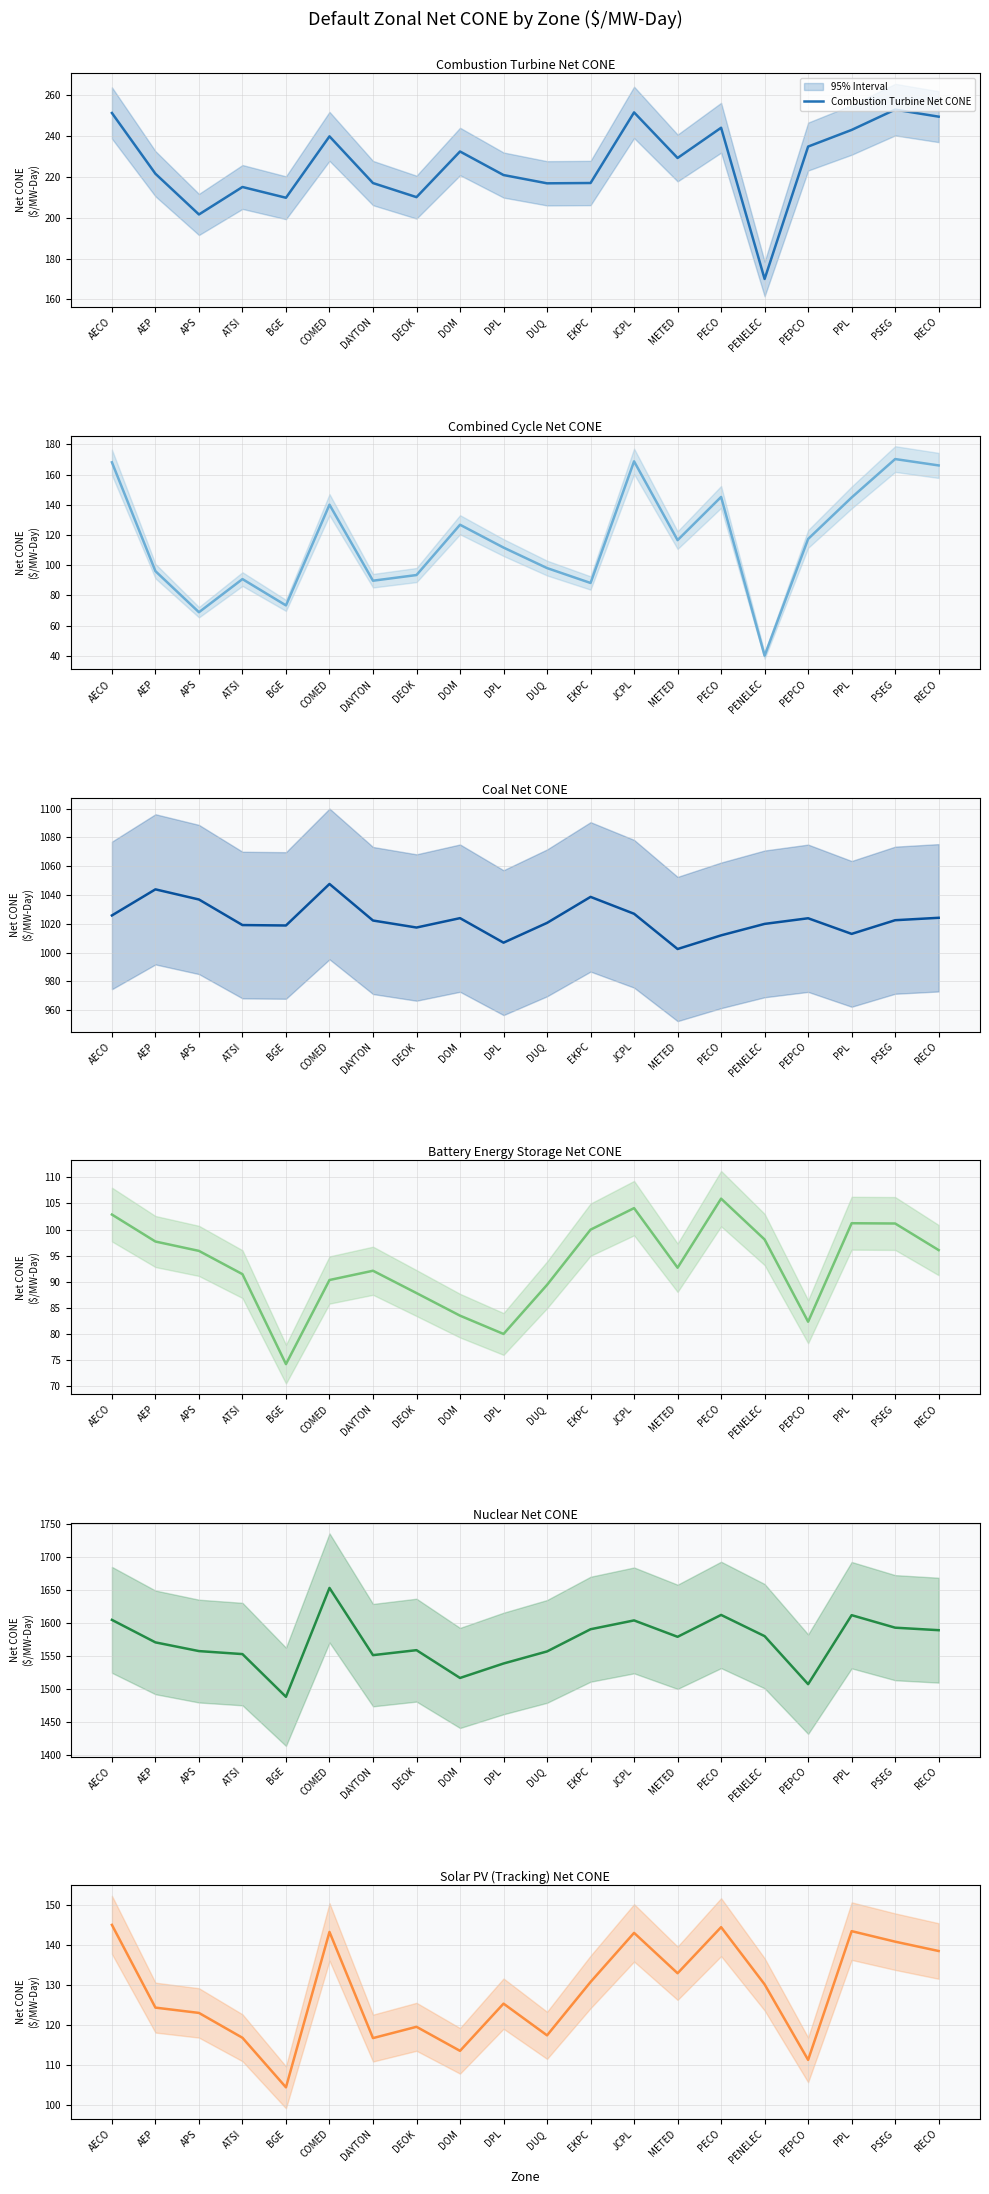

How many series are shown in this chart?

6